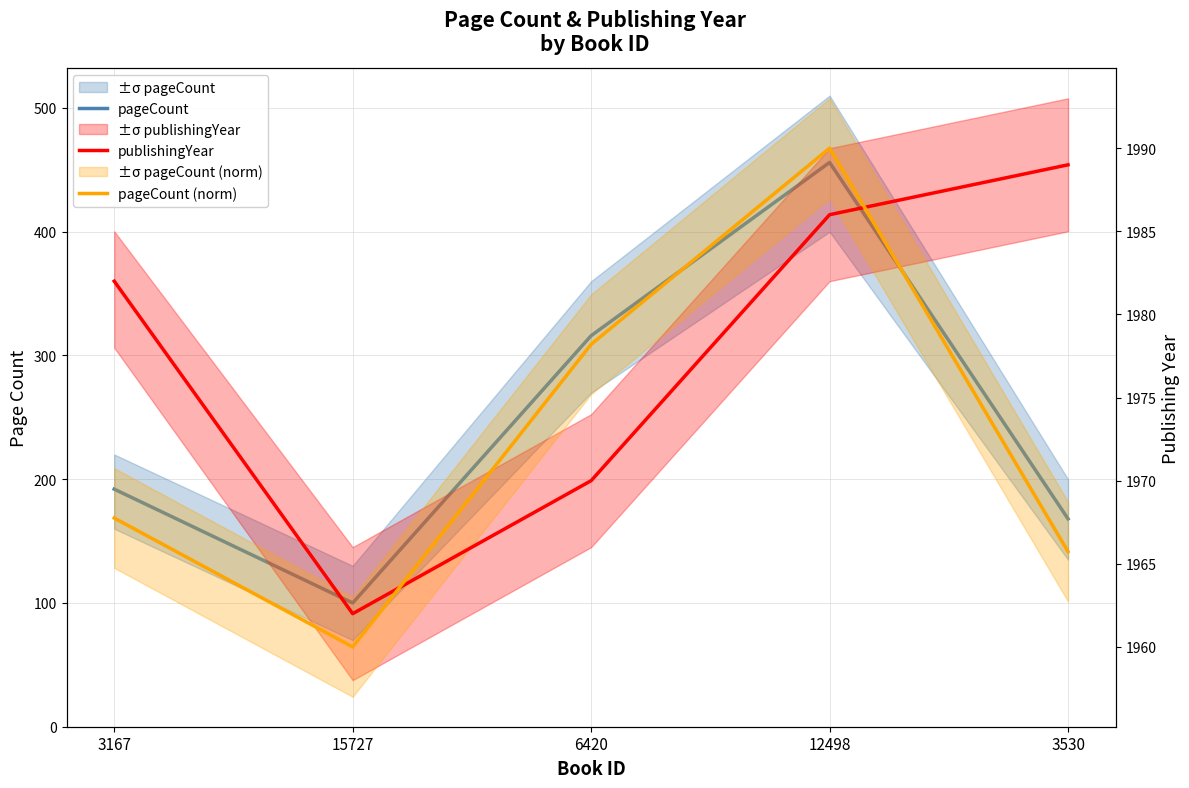

What is the value of the pageCount point at the 3rd from the left?

316.0